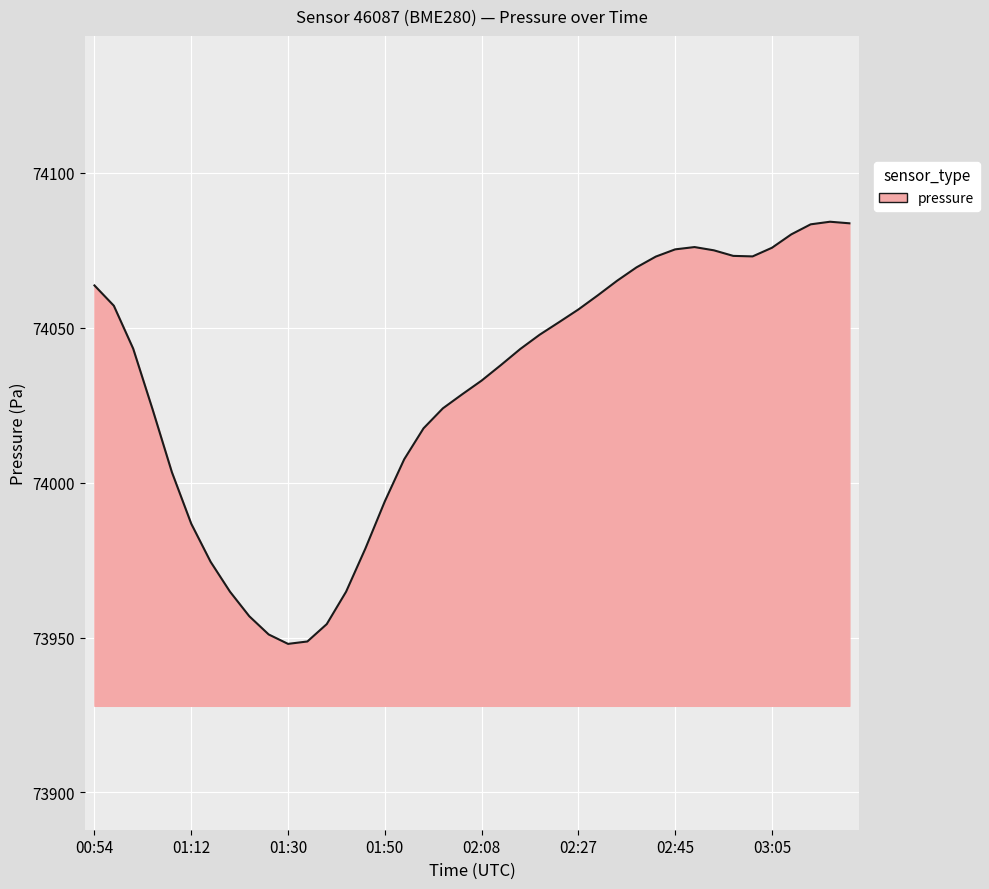

How many values are below 74043?

19